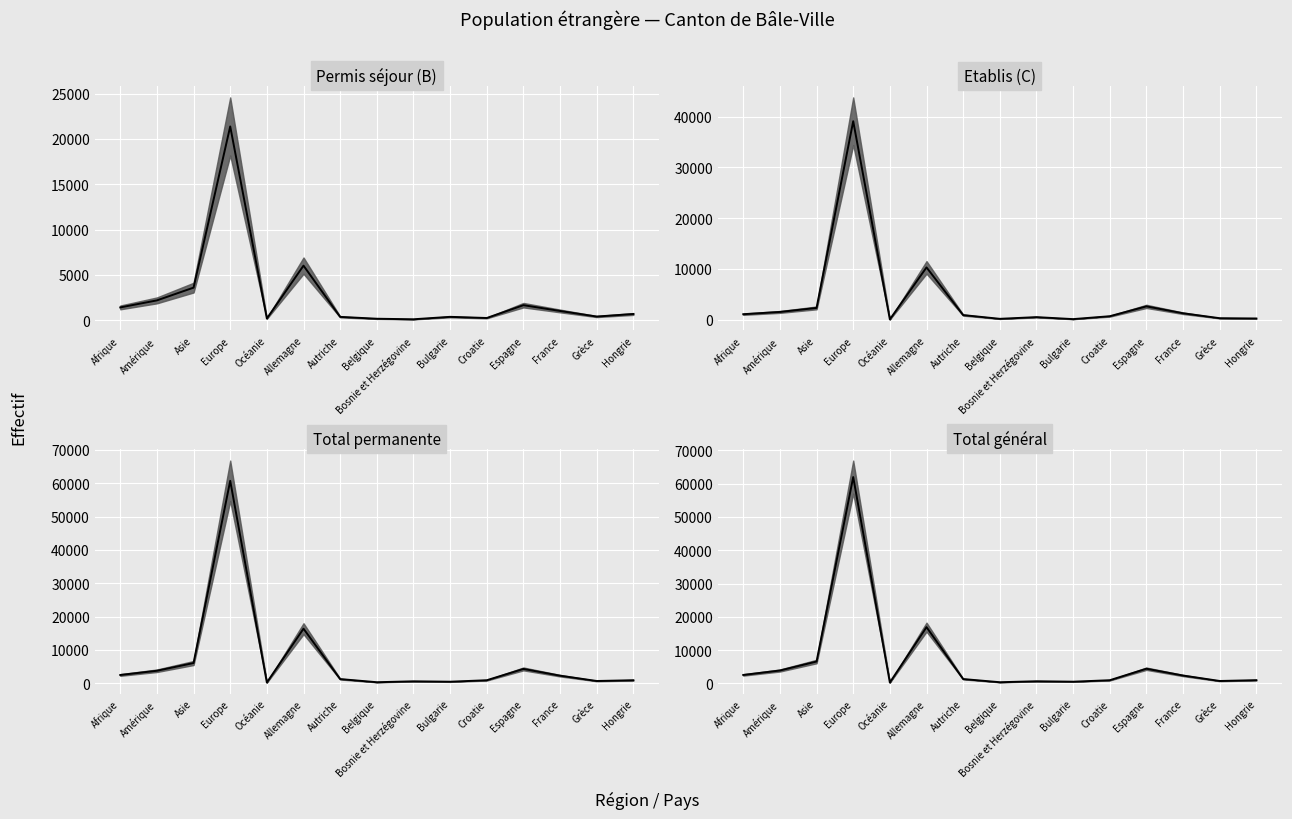

What are all the series names shown in the legend?

Permis séjour (B), Etablis (C), Total permanente, Total général